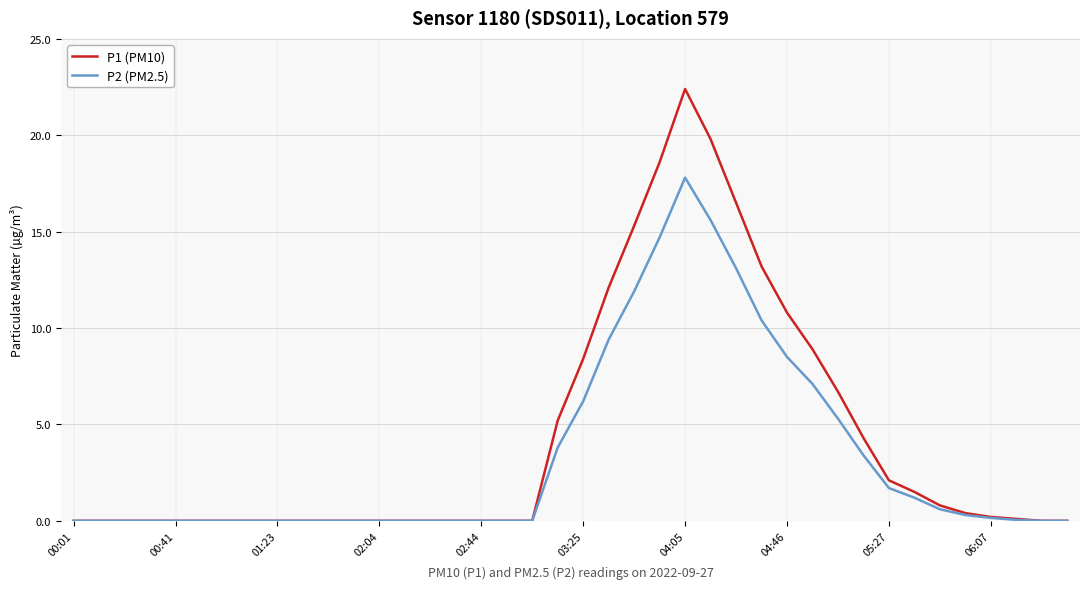

What is the maximum value for P1 (PM10)?

22.4